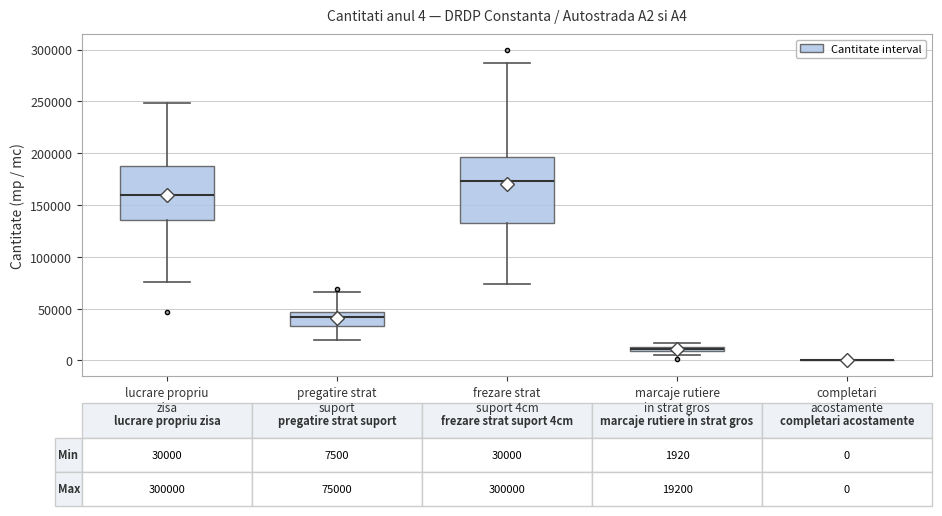

Which box is the tallest, from its lower edge to its upper edge?

frezare strat suport 4cm